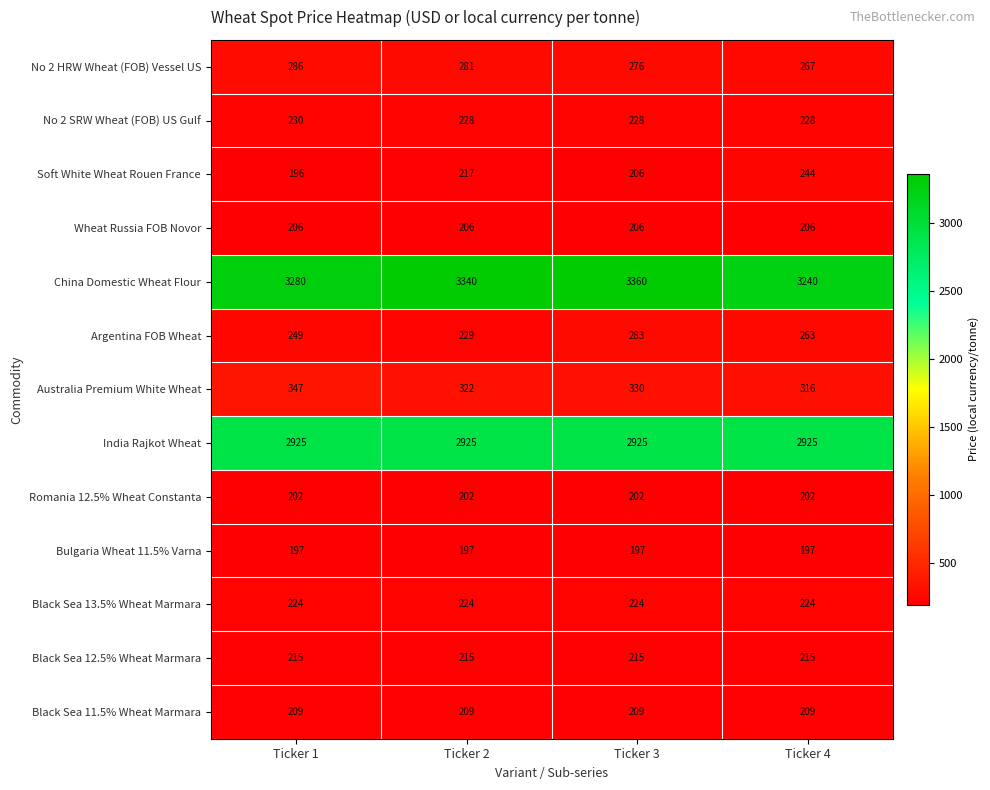

What is the smallest value displayed?

196